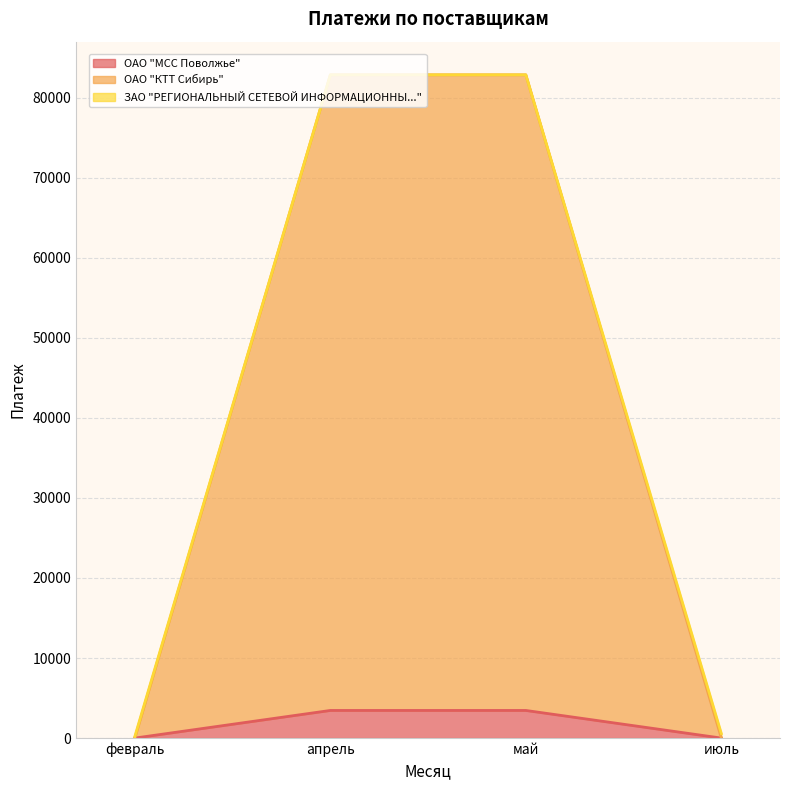

What is the difference between the highest and lowest values at май?

79208.2